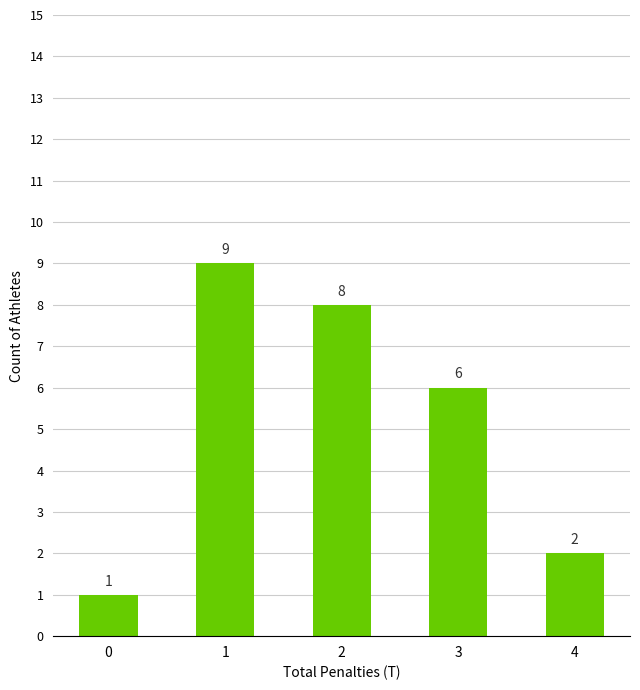

Are the bars grouped side by side (vs. stacked)?

No